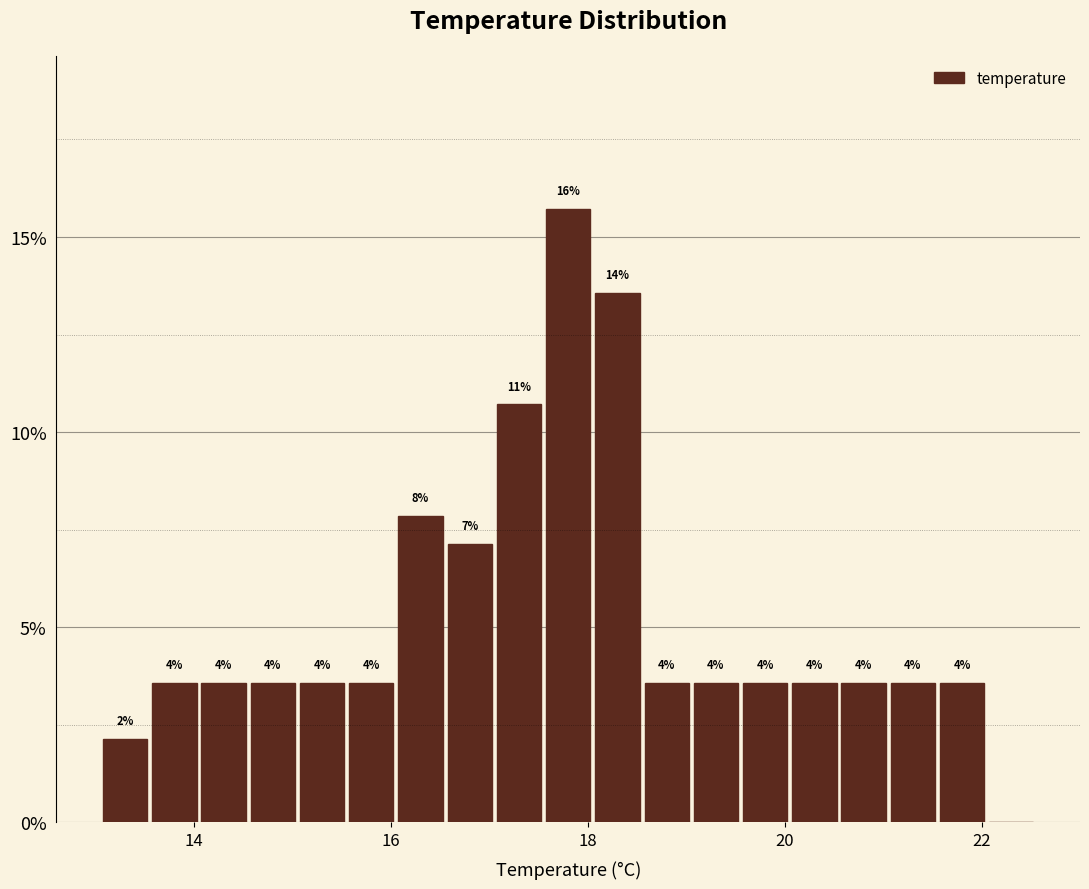

Around what value on the x-axis is the tallest bar? Give the approximate position of its centre, as read against the axis.

17.8